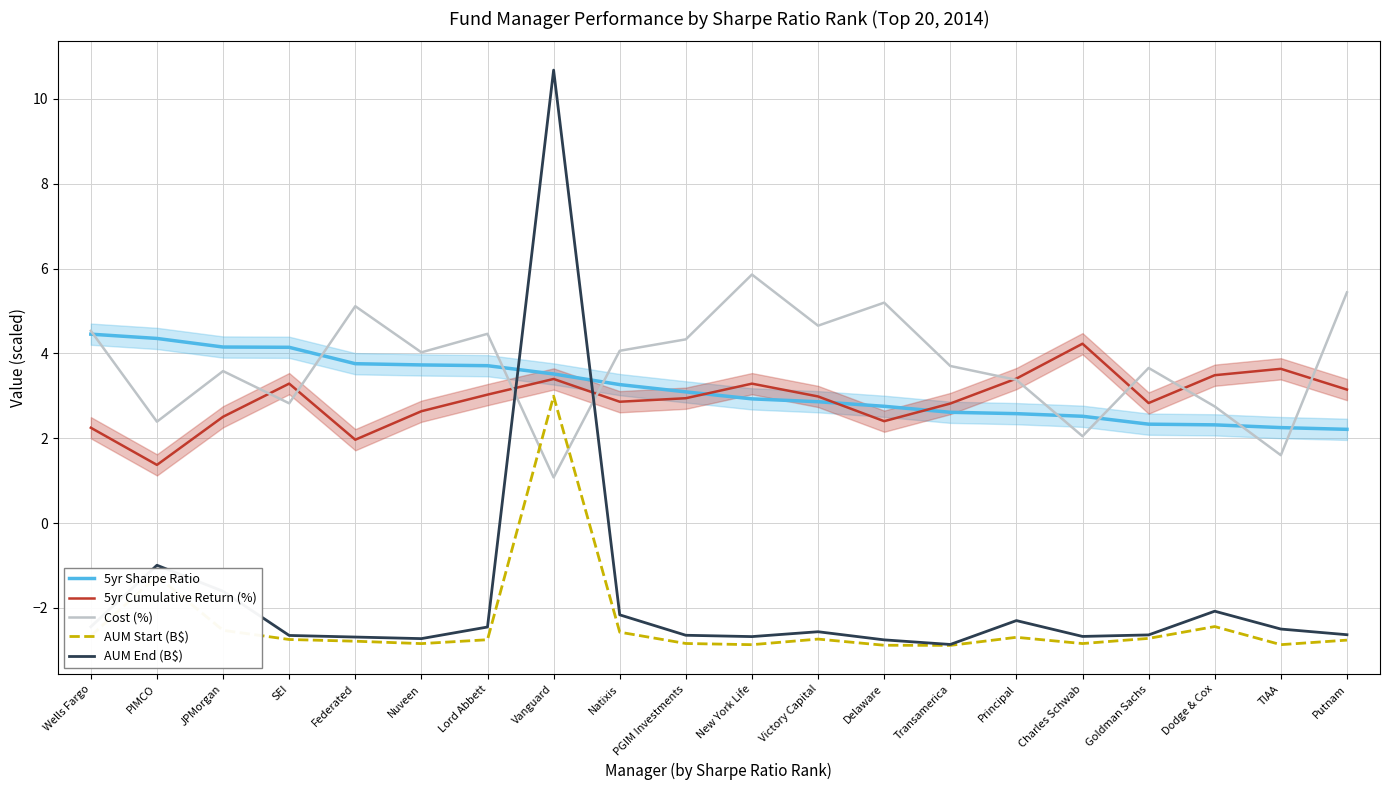

Is it true that AUM End (B$) equals -1.0 at PIMCO?

True